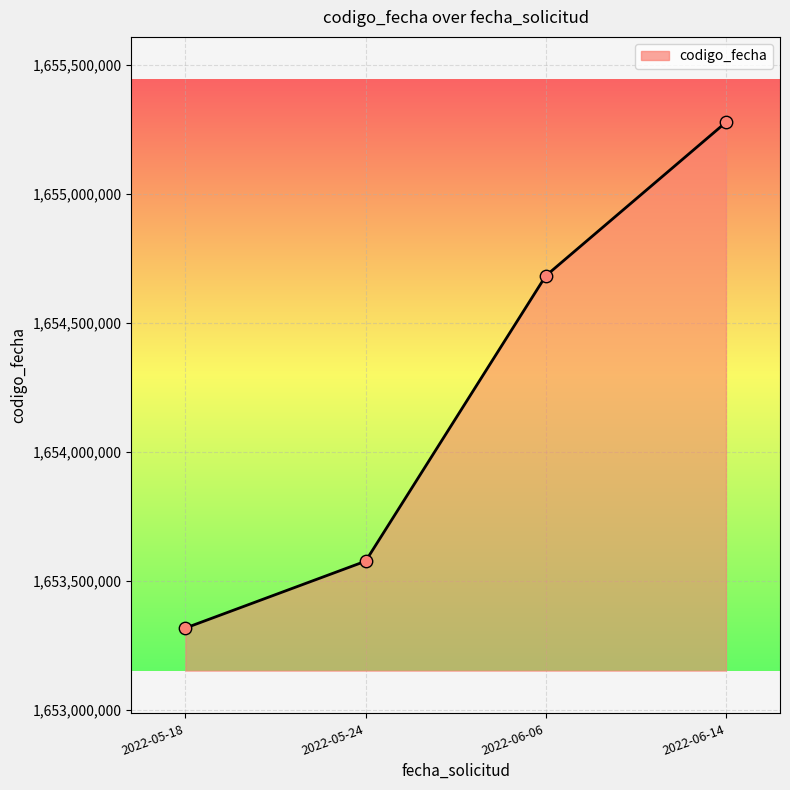

Between 2022-06-06 and 2022-06-14, which is larger?

2022-06-14